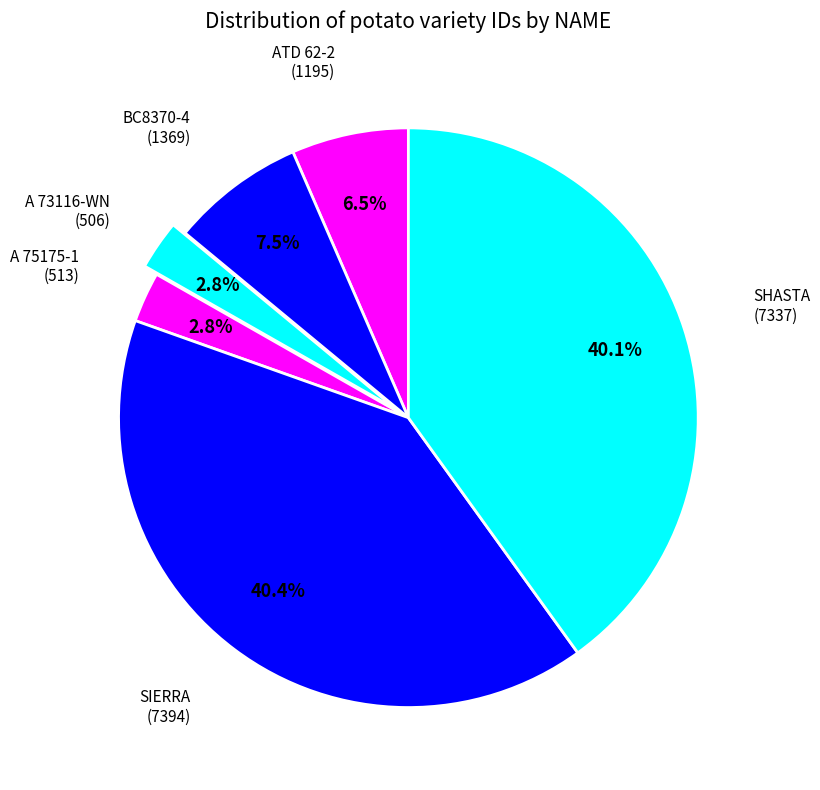

To the nearest percent, what is the difference between the largest and smallest slice percentages?

38%